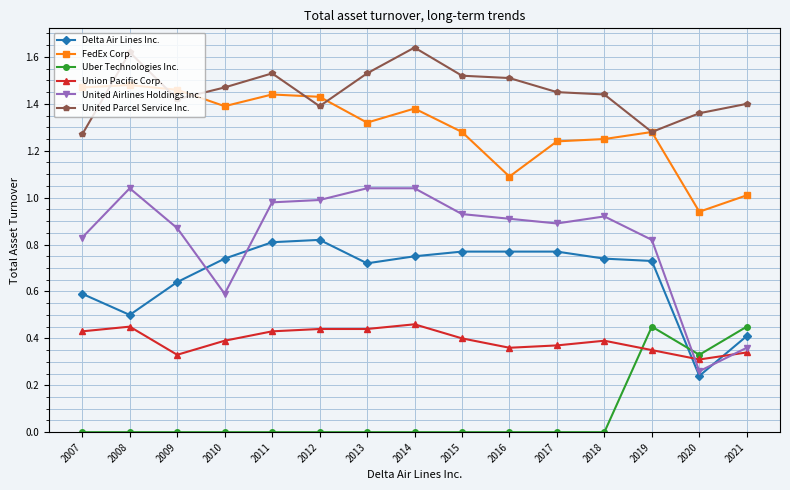

At 2007, list the series in order from smallest to largest.

Uber Technologies Inc., Union Pacific Corp., Delta Air Lines Inc., United Airlines Holdings Inc., United Parcel Service Inc., FedEx Corp.